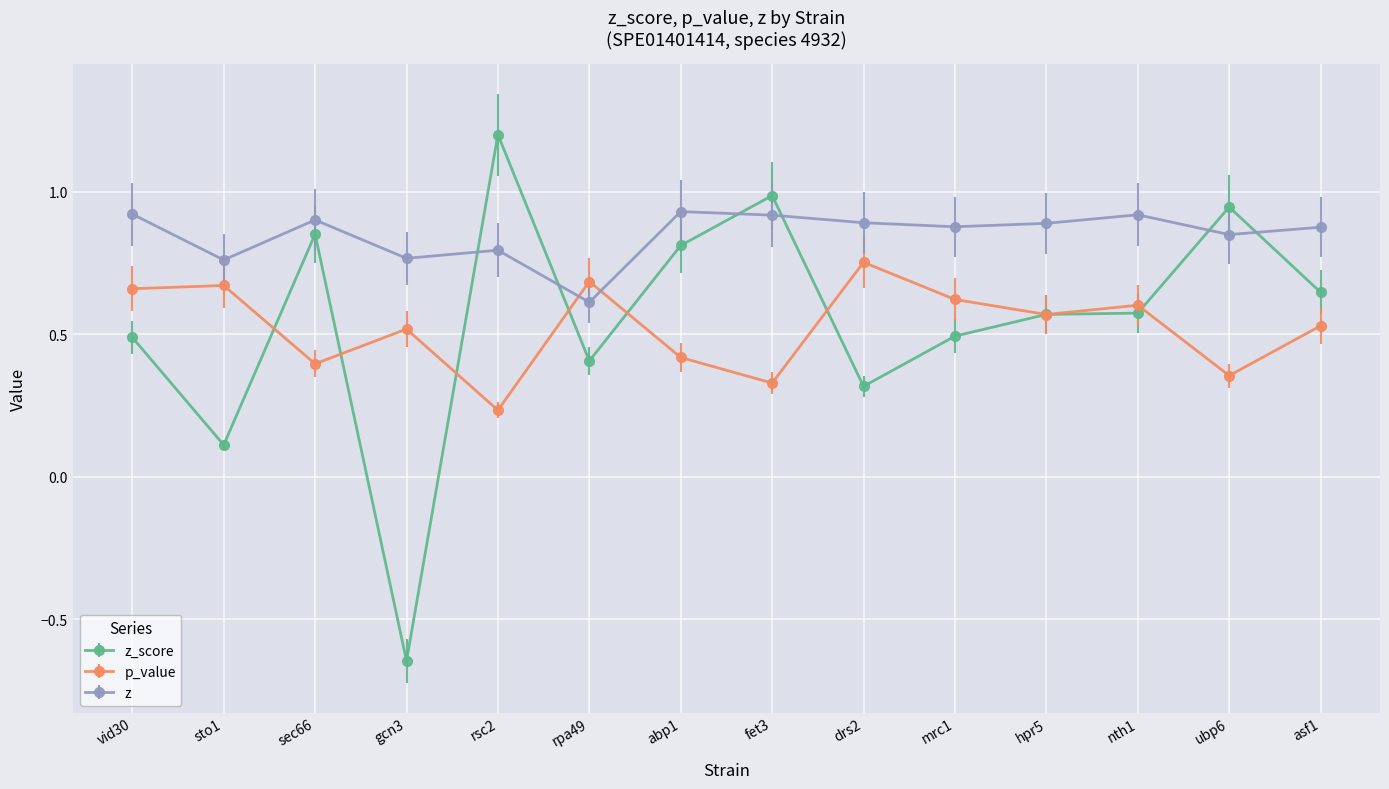

The value of z_score at drs2 is 0.3. True or false?

True